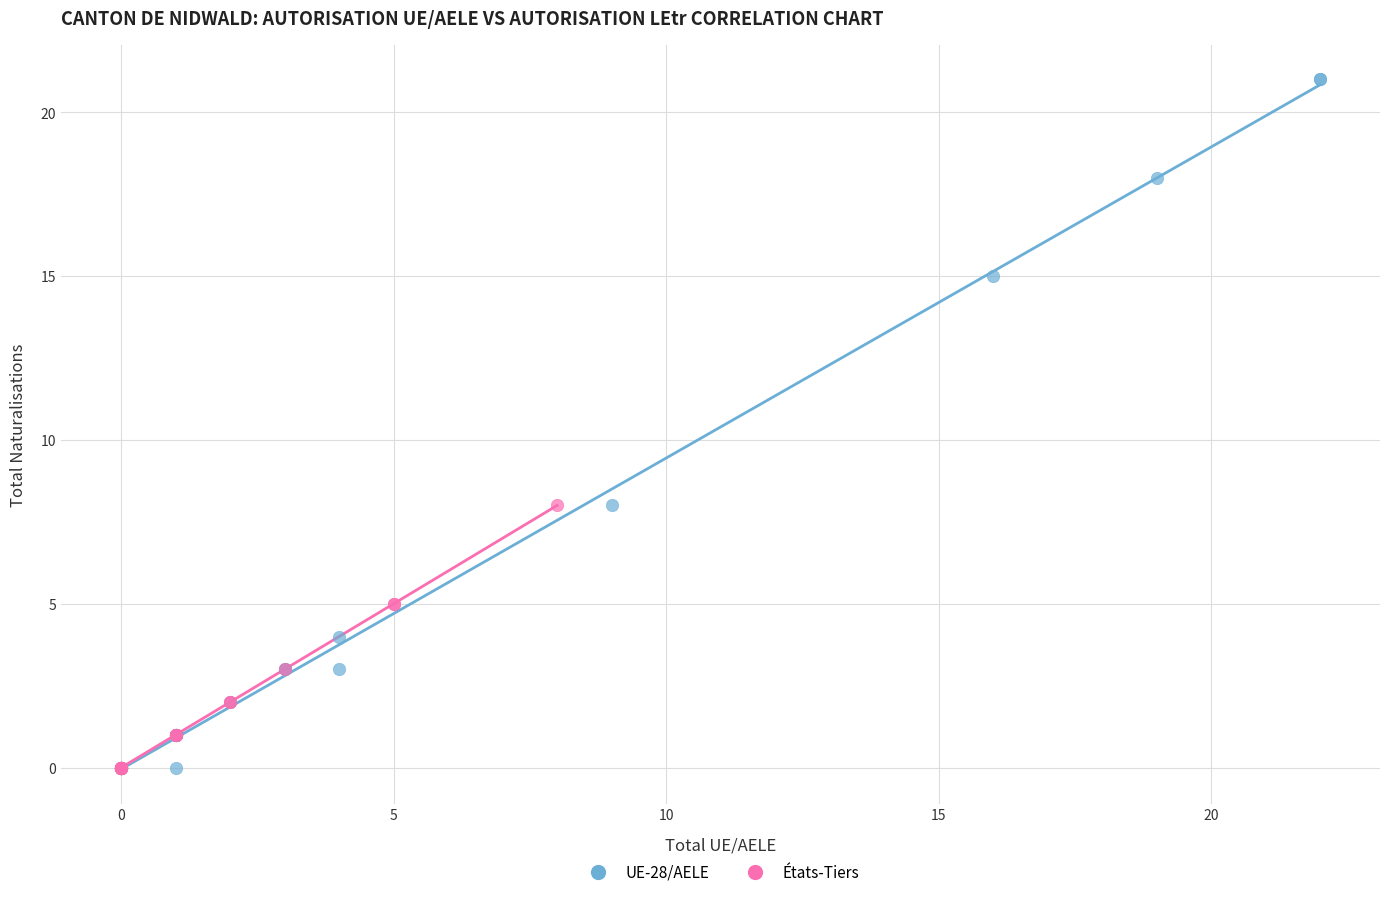

What are all the series names shown in the legend?

UE-28/AELE, États-Tiers